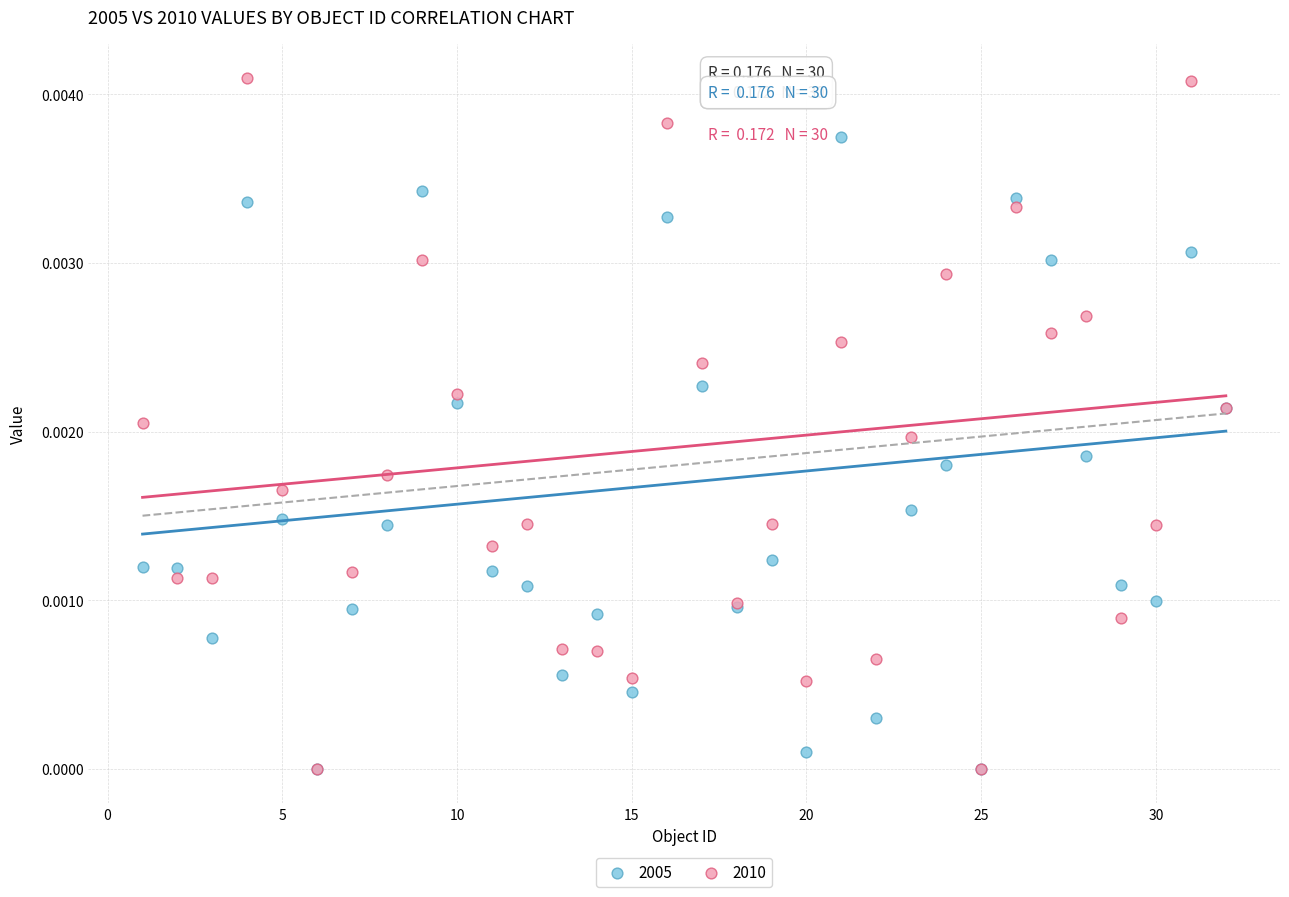

Which series has the widest spread of Y values?

2010